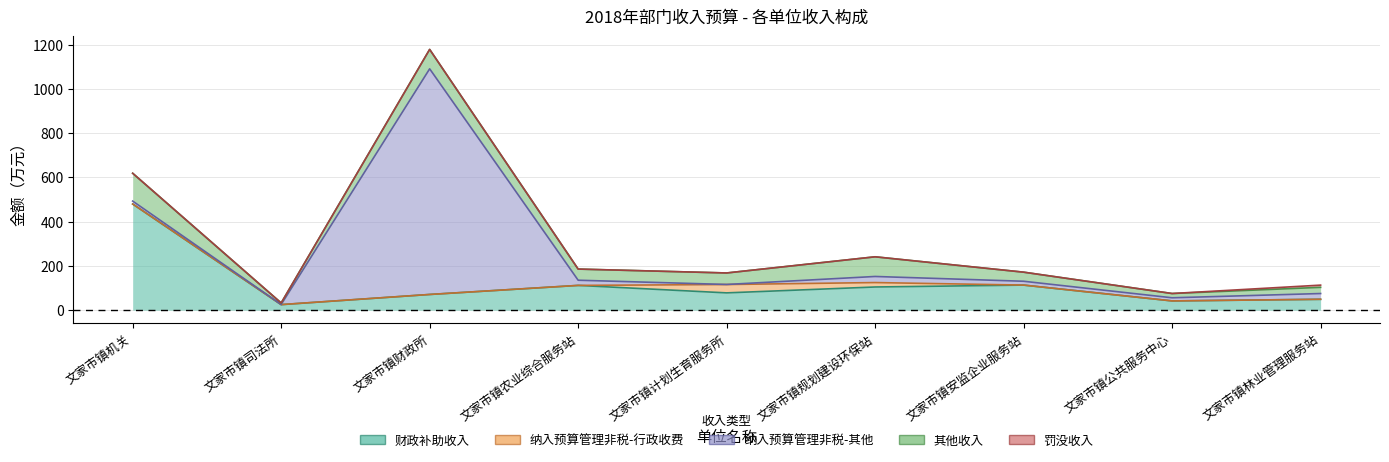

Which series changed the most between 文家市镇农业综合服务站 and 文家市镇计划生育服务所?

纳入预算管理非税-行政收费